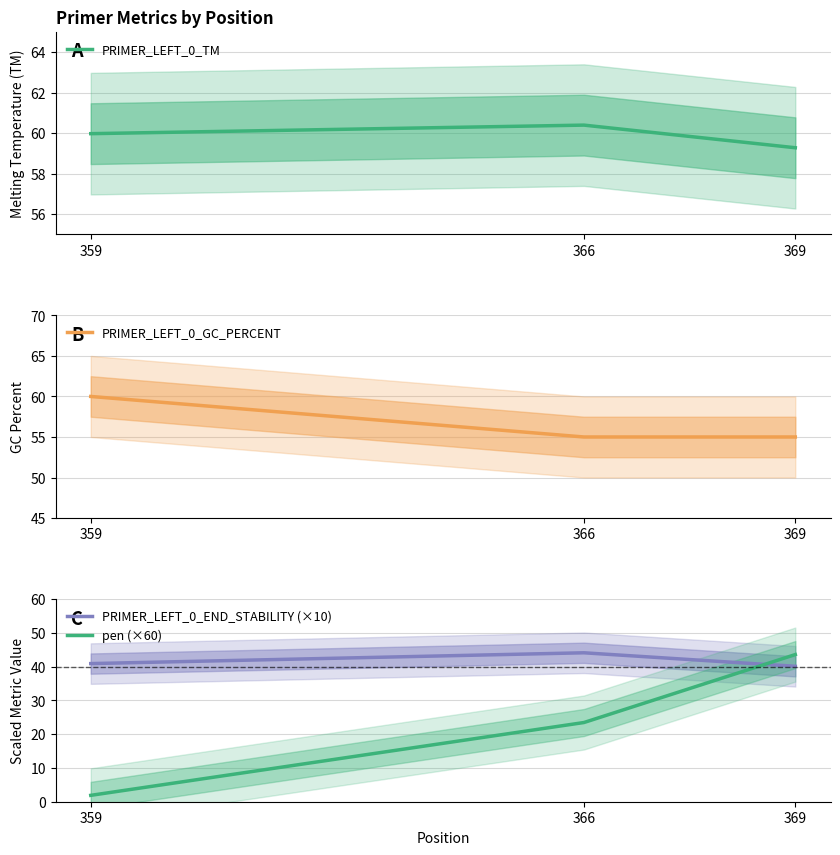

At which label is PRIMER_LEFT_0_GC_PERCENT closest to 57?

366